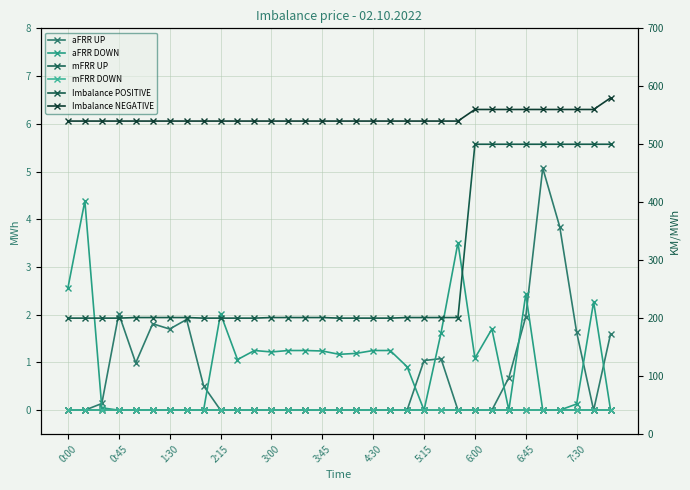

In aFRR UP, how many points are lower than both neighbors (excluding endpoints)?

3